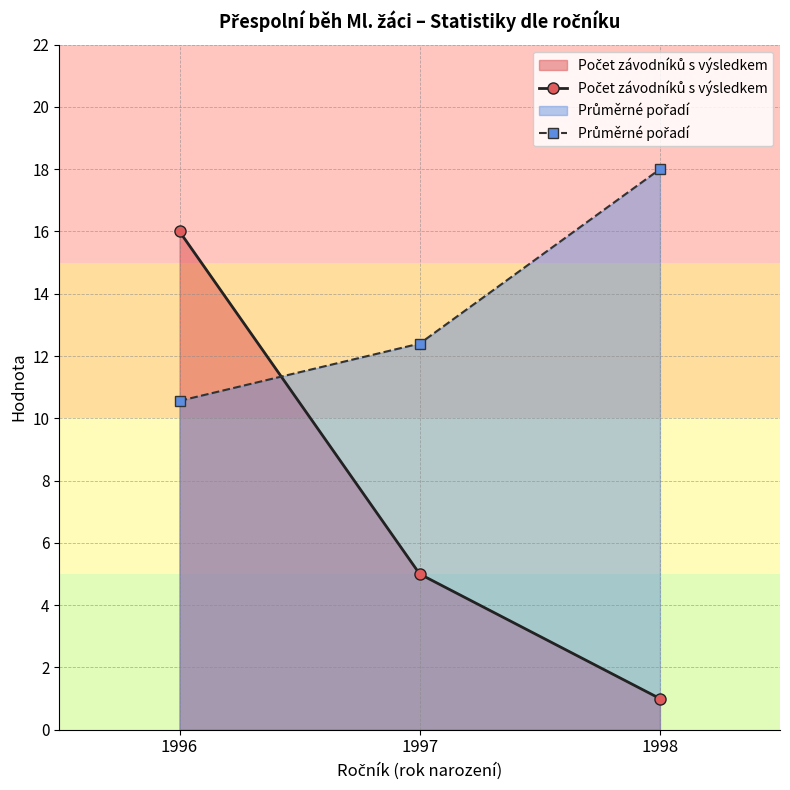

What is the difference between the highest and lowest values at 1998?

17.0